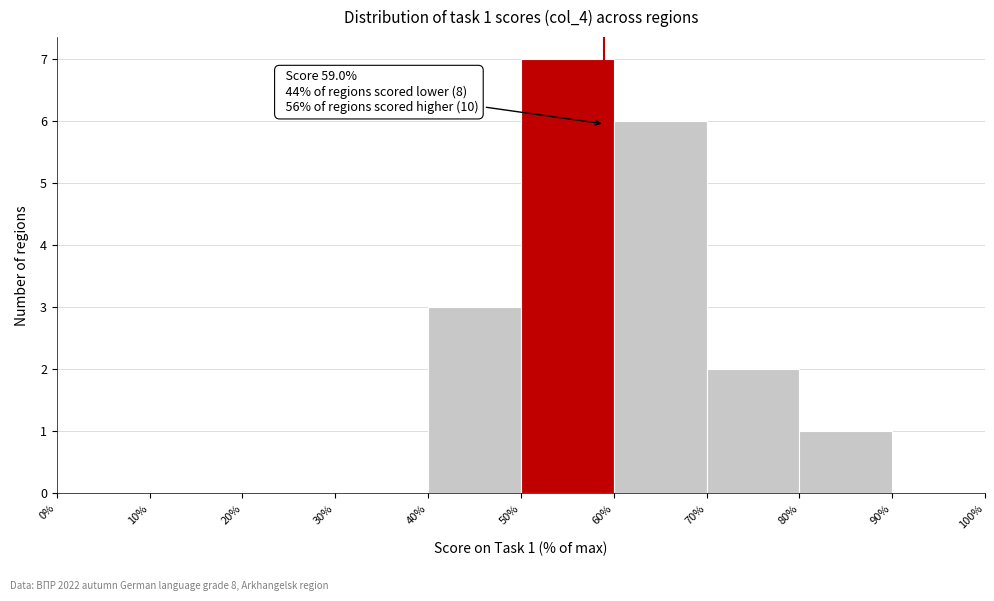

Which range on the x-axis has the tallest bar?

50% to 60%